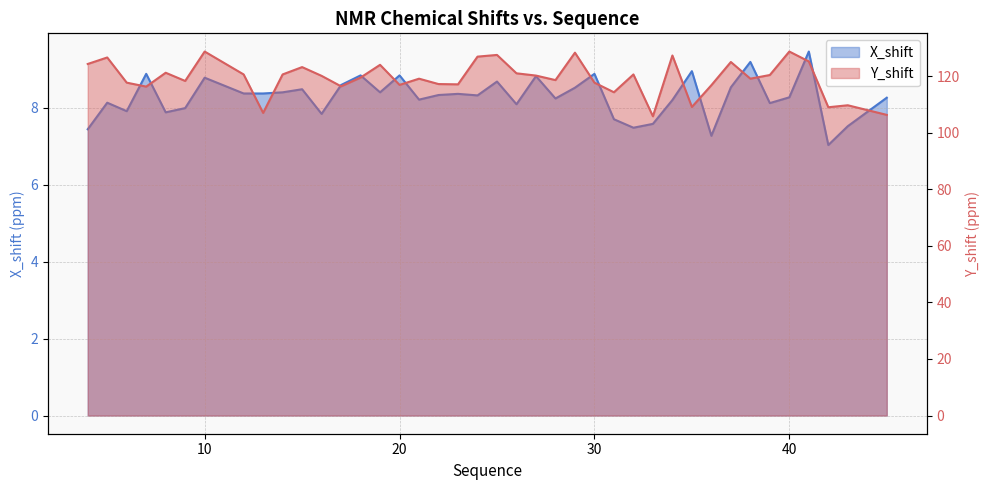

What is the value of the X_shift point at the 24th from the left?

8.2